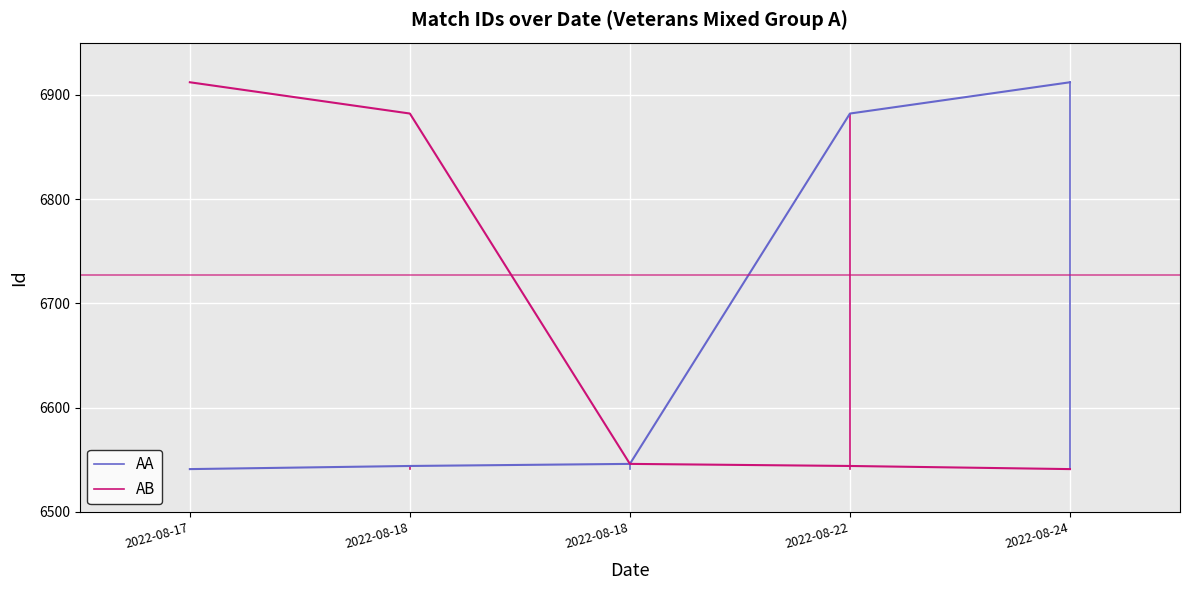

Which series has the largest total across all categories?

AA